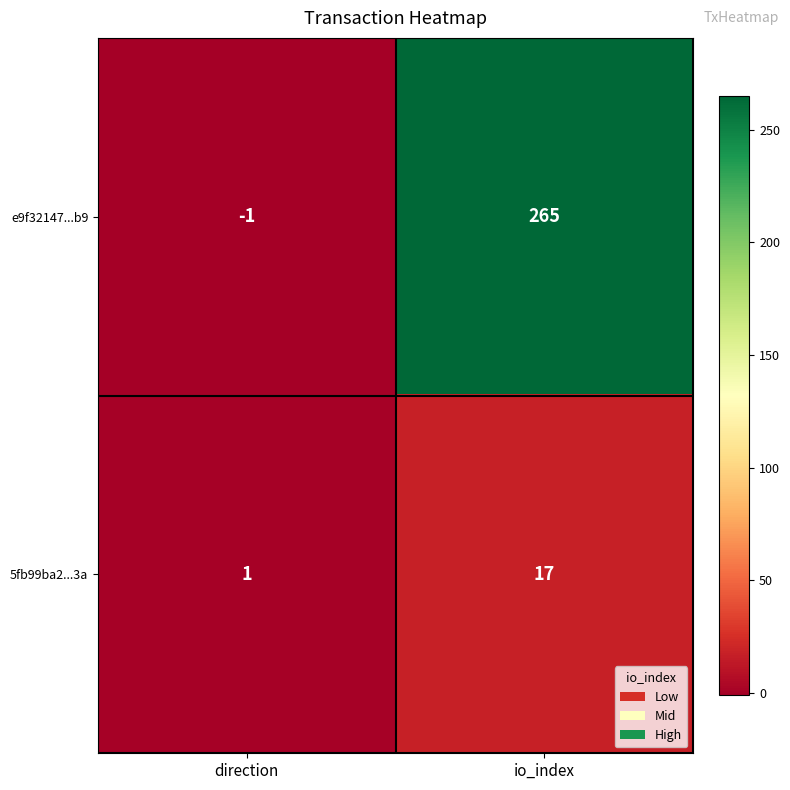

Which category has the highest value in the e9f32147...b9 series?

io_index